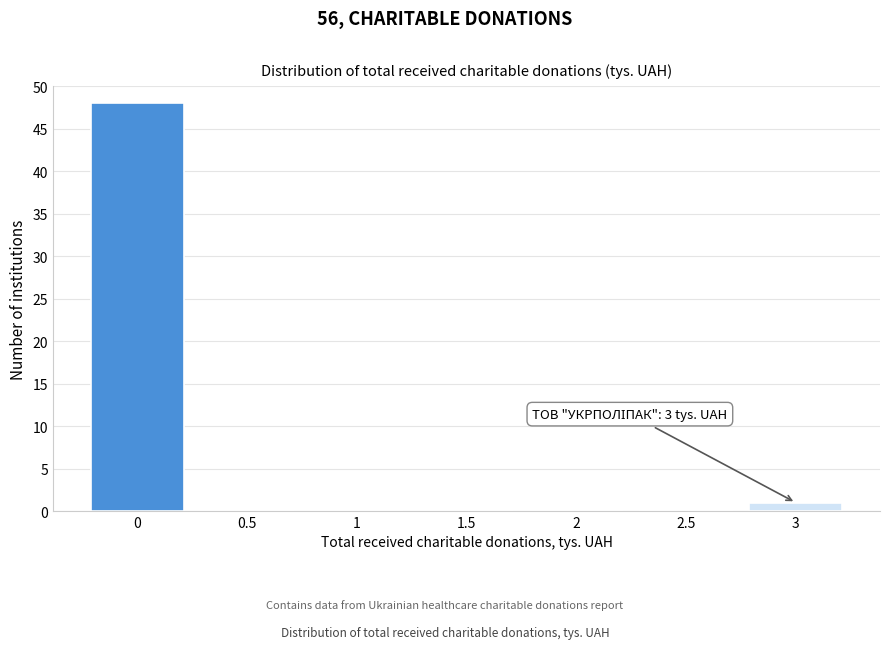

Reading left to right, extract all data points from this chart.

0=48	0.5=0	1=0	1.5=0	2=0	2.5=0	3=1